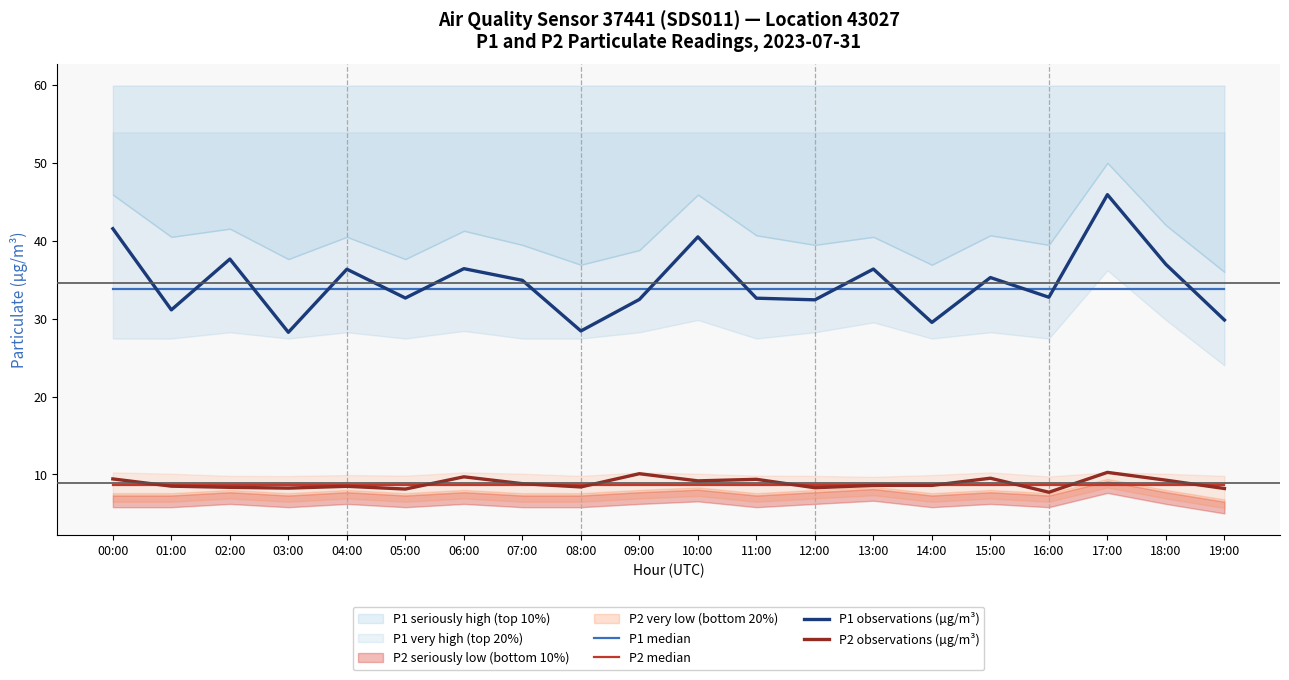

What position from the left is 01:00?

2